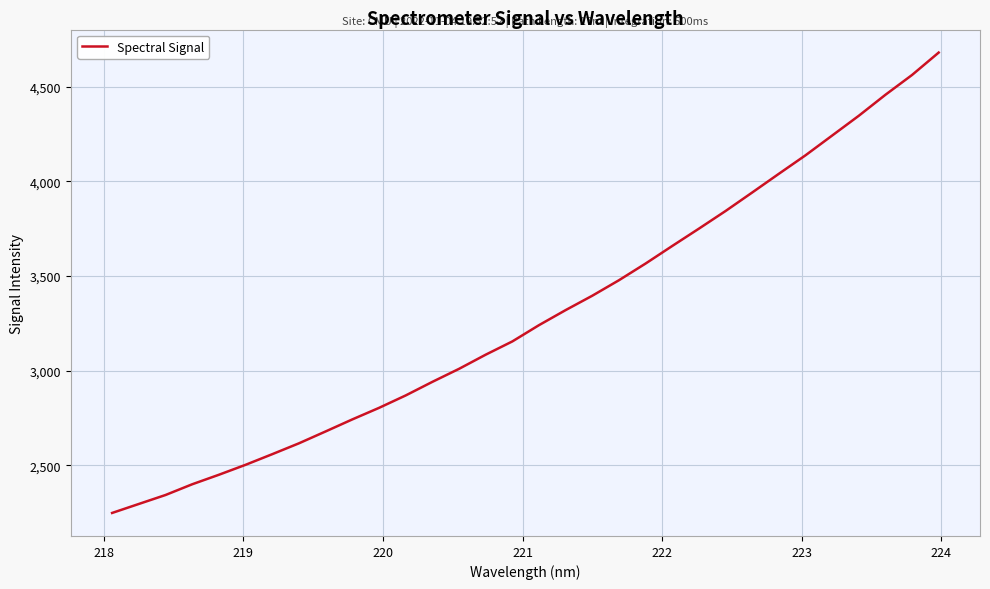

What is the difference between the maximum and minimum values?

2432.1